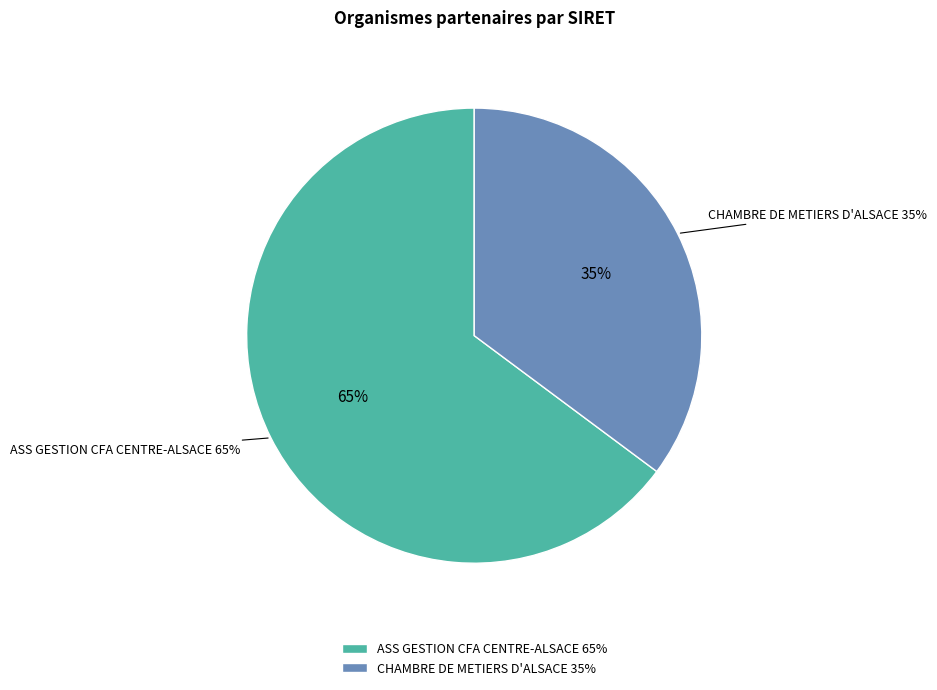

To the nearest percent, what is the difference between the largest and smallest slice percentages?

30%